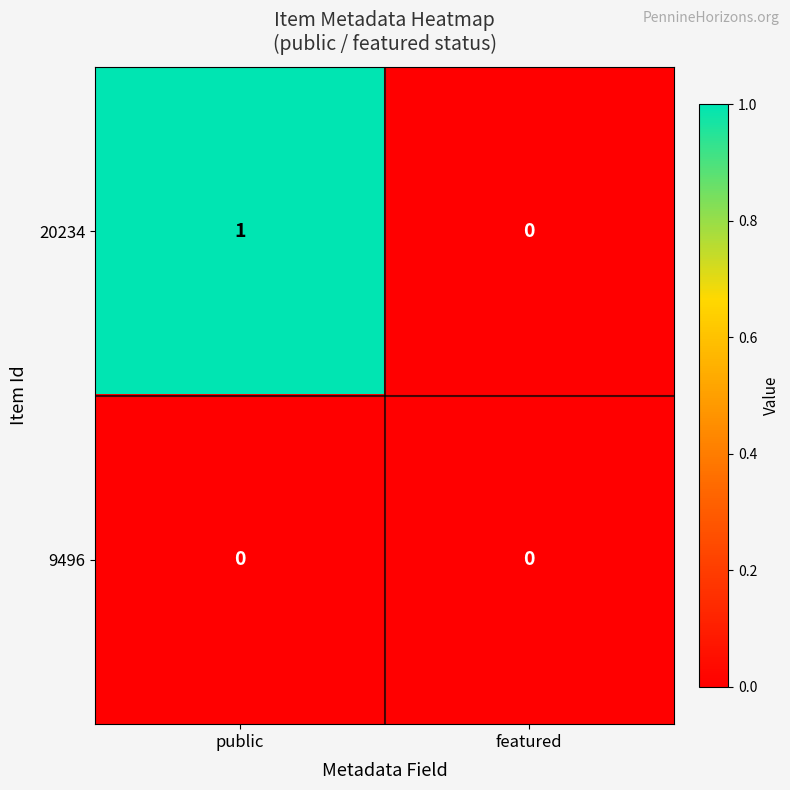

At which label does 20234 reach its peak?

public